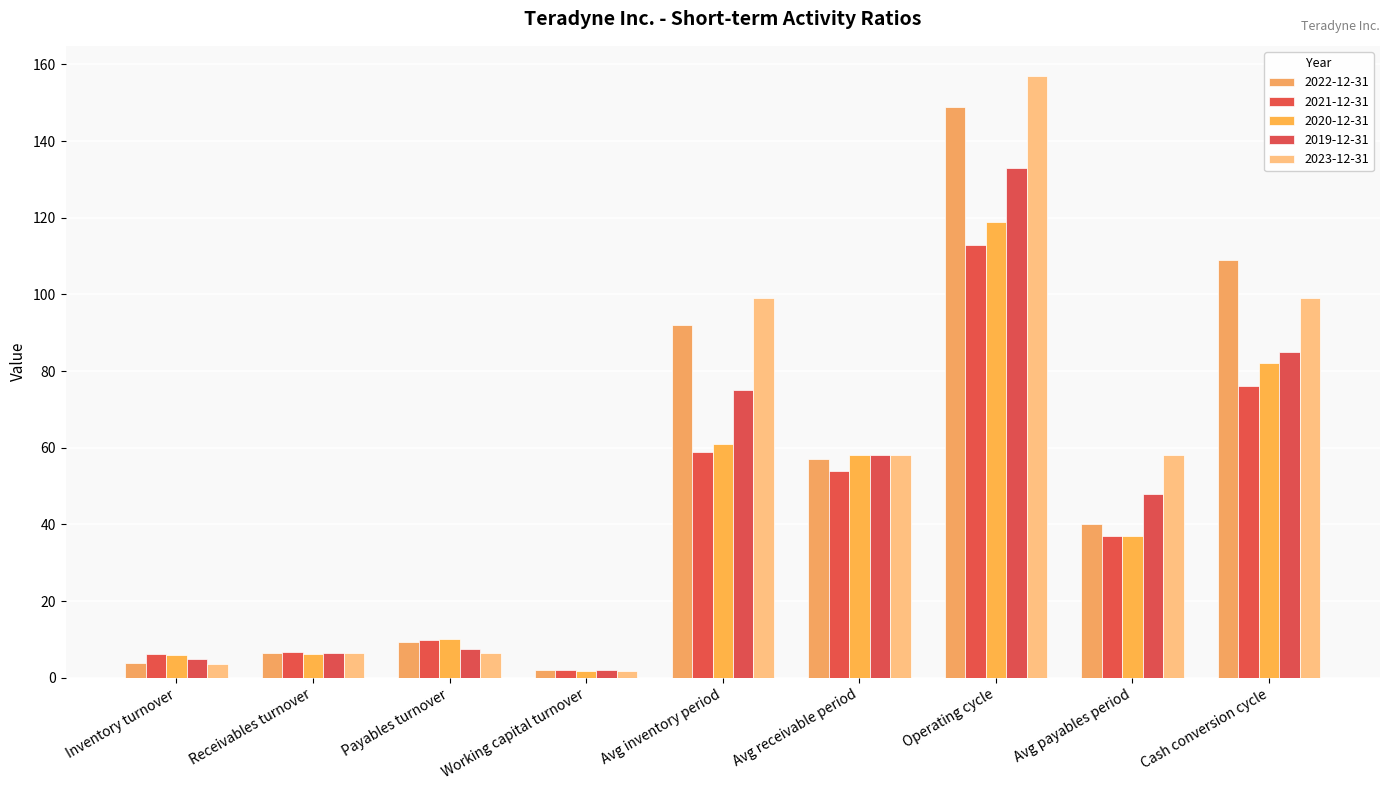

Is the value of 2020-12-31 at Avg payables period greater than the value of 2022-12-31 at Working capital turnover?

Yes